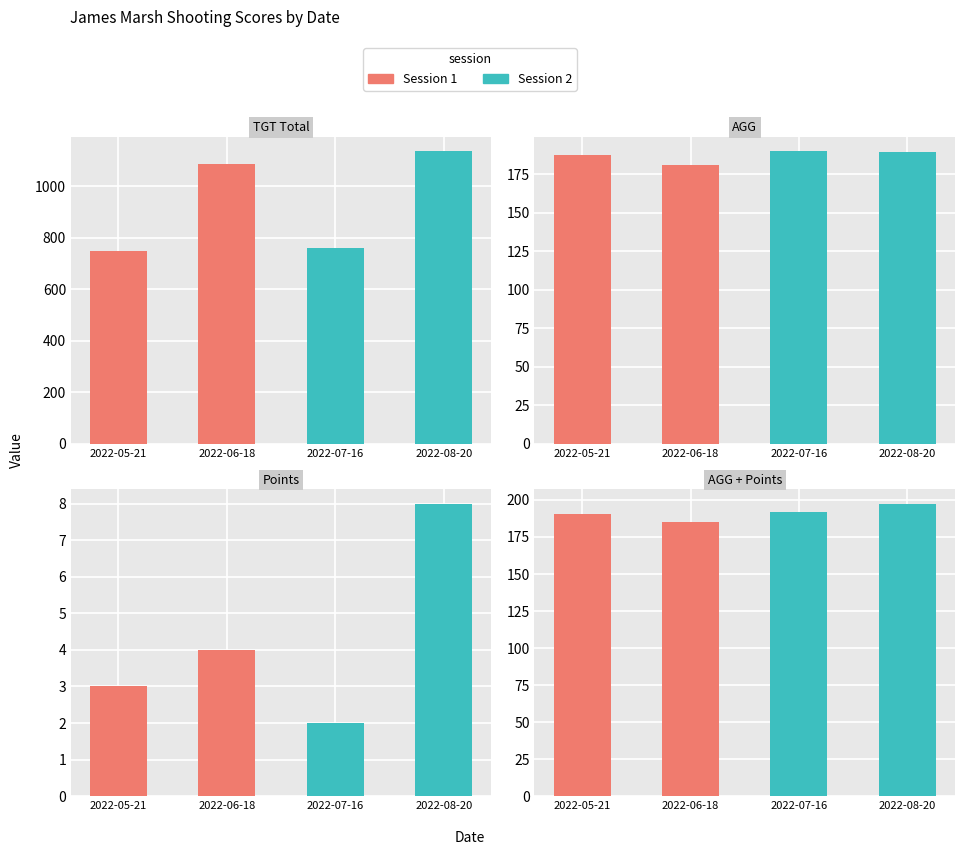

What is the average value of the Session 1 series?

187.7